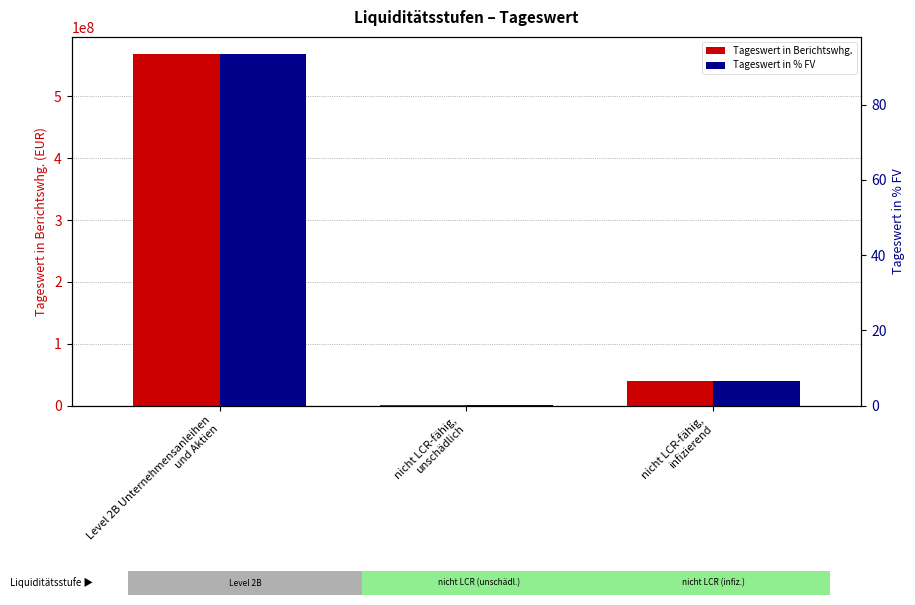

Which series has the largest total across all categories?

Tageswert in Berichtswhg.